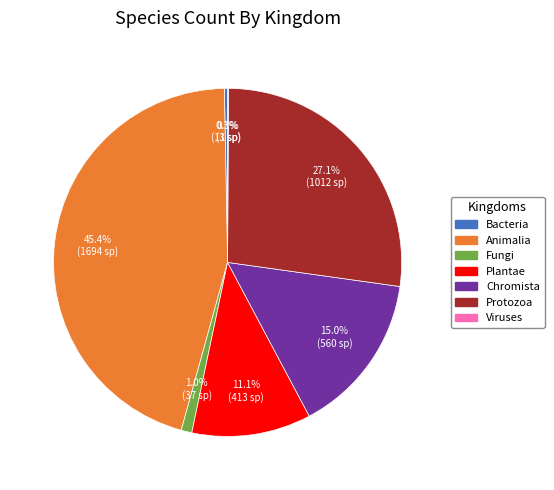

What is the largest slice in the pie chart?

Animalia